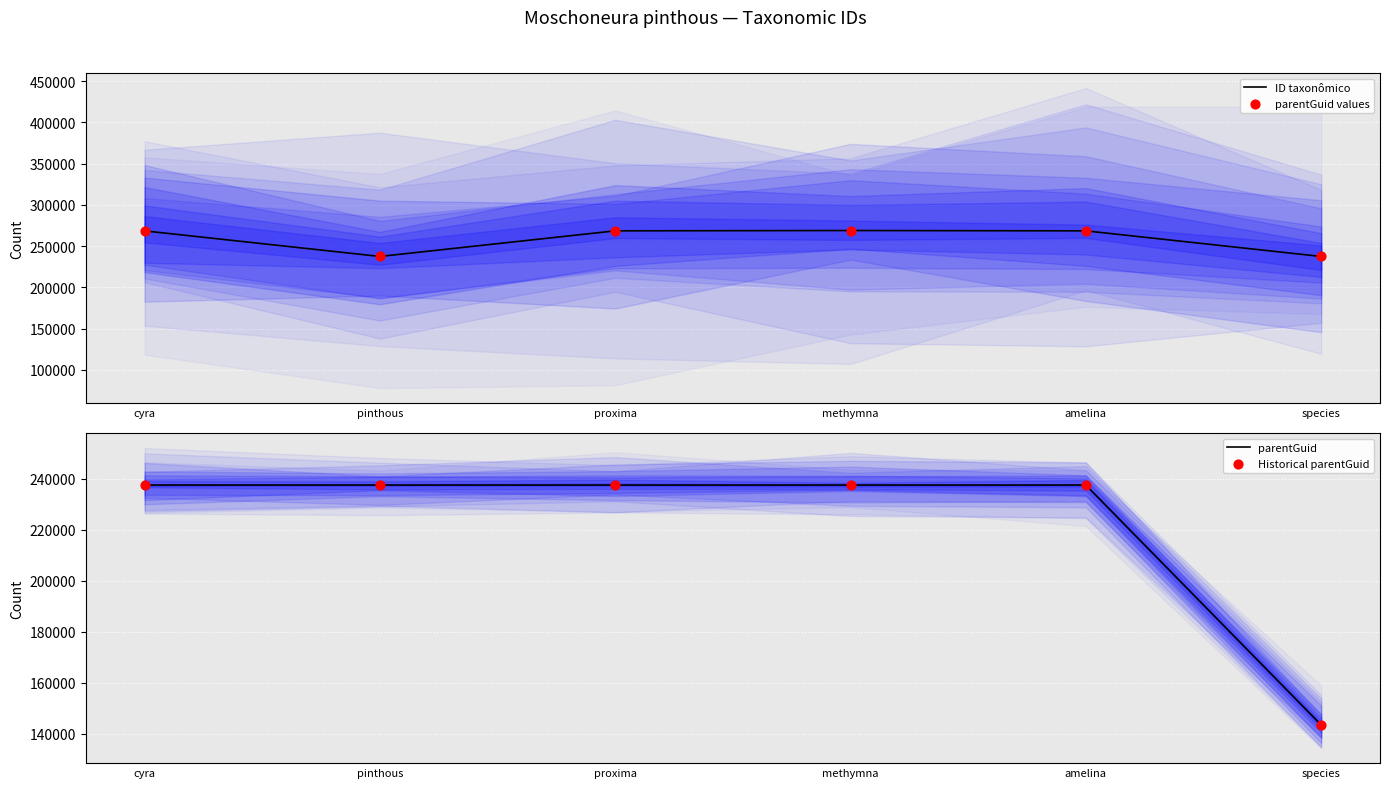

Which series has the largest total across all categories?

ID taxonômico